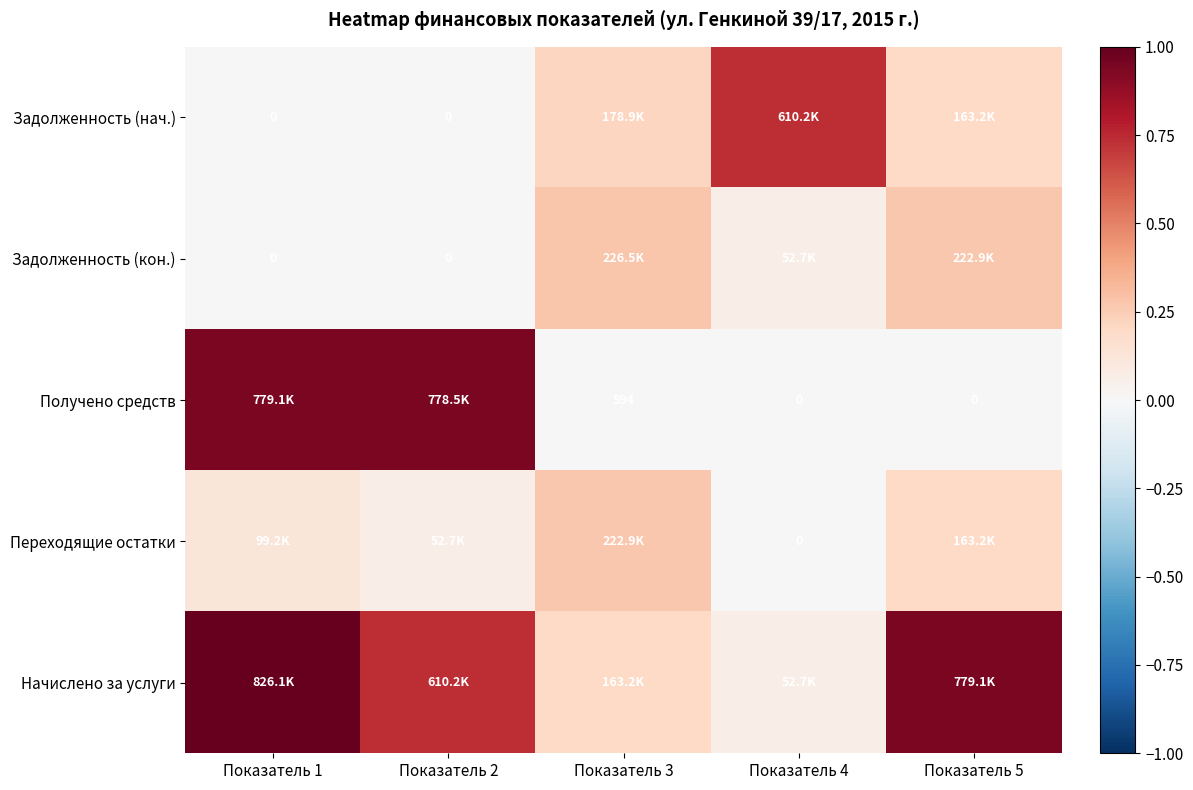

What is the difference between the highest and lowest values at Показатель 1?

1.0